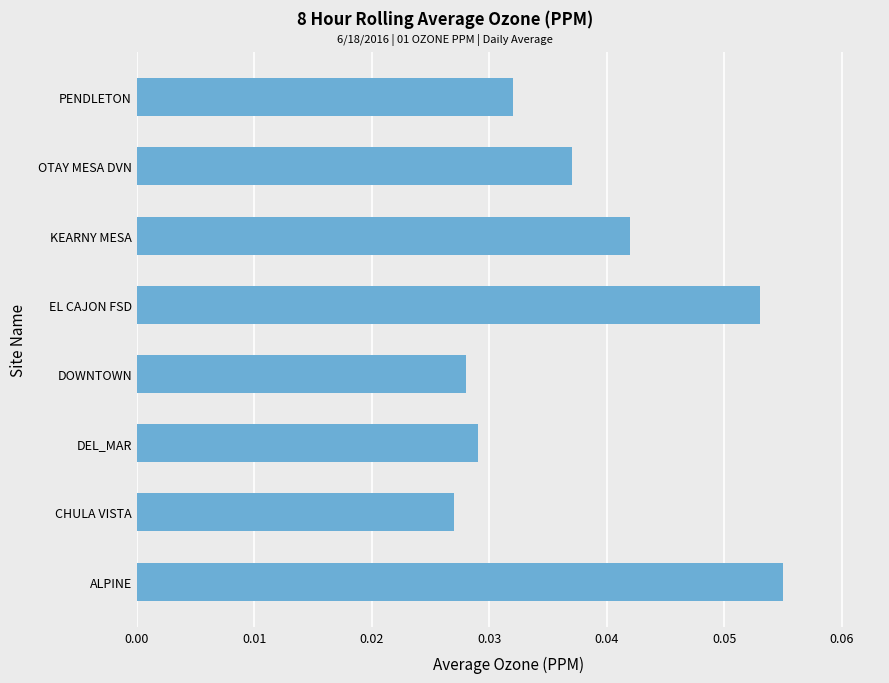

List the labels in order of value, largest first.

ALPINE, EL CAJON FSD, KEARNY MESA, OTAY MESA DVN, PENDLETON, DEL_MAR, DOWNTOWN, CHULA VISTA